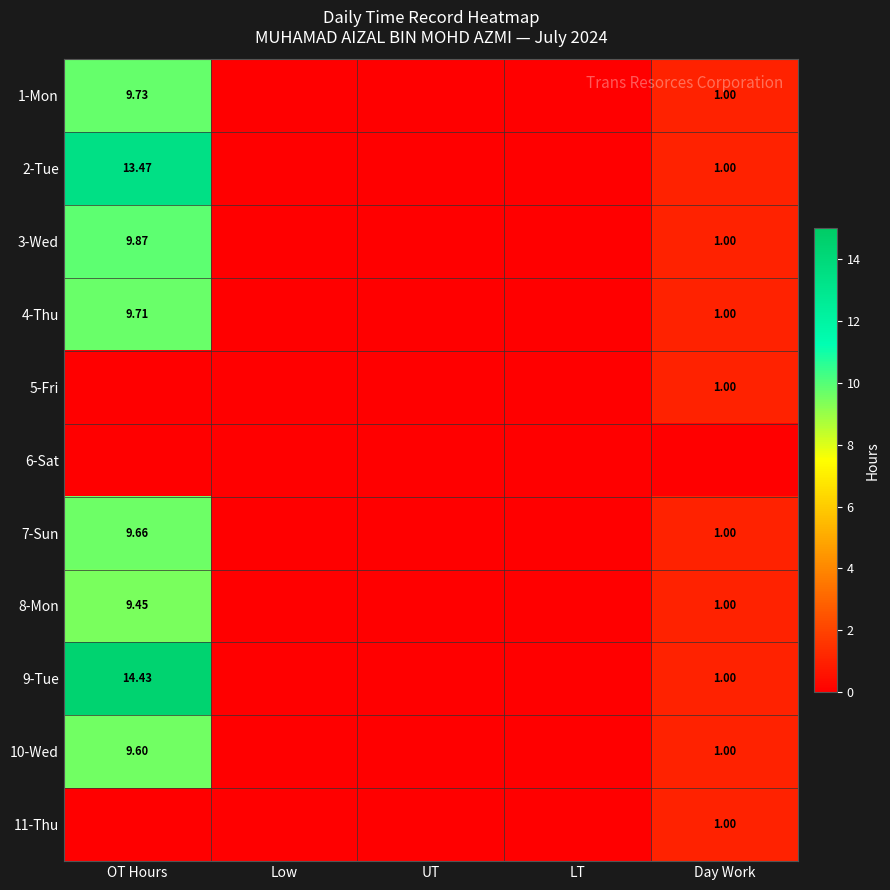

What is the sum of all 3-Wed values?

10.9